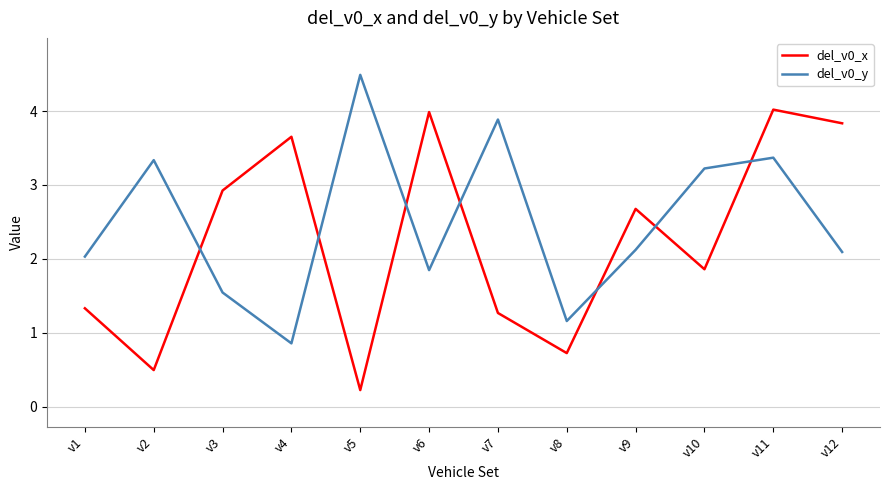

In del_v0_y, how many points are higher than both neighbors (excluding endpoints)?

4